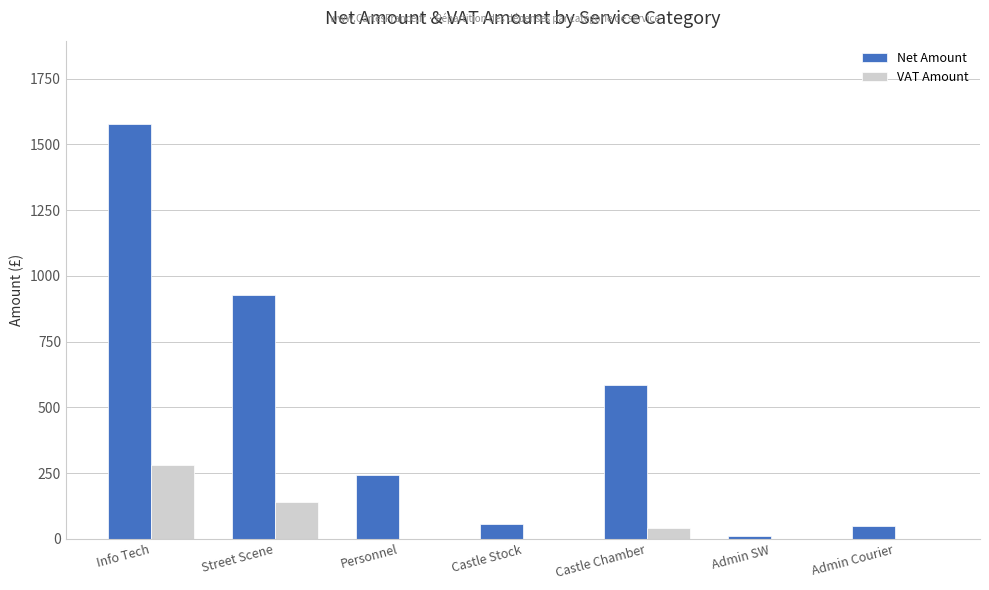

True or false: VAT Amount has a value of 0.0 at Personnel.

True